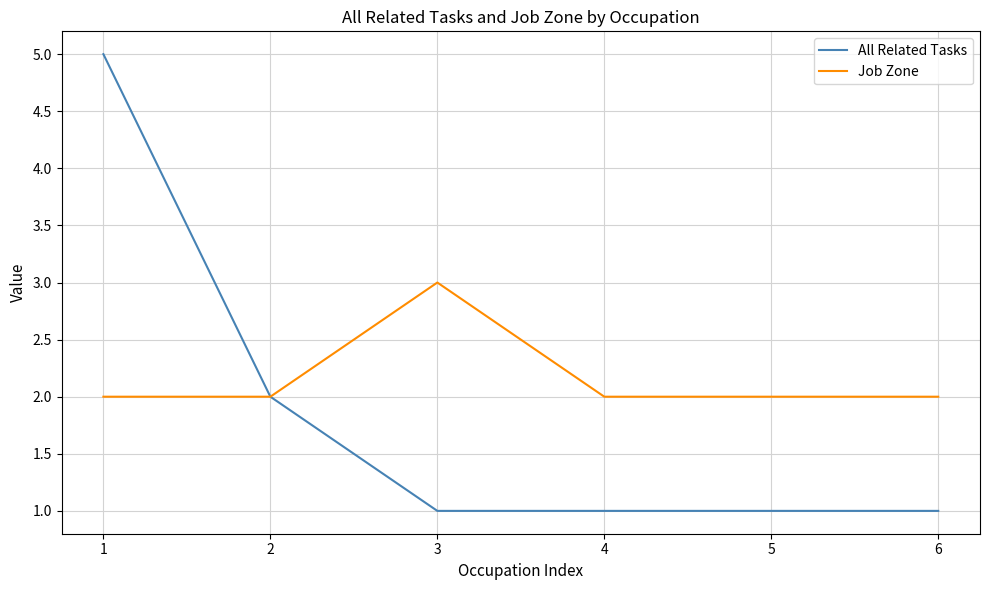

Is the value of All Related Tasks at 1 greater than the value of Job Zone at 2?

Yes